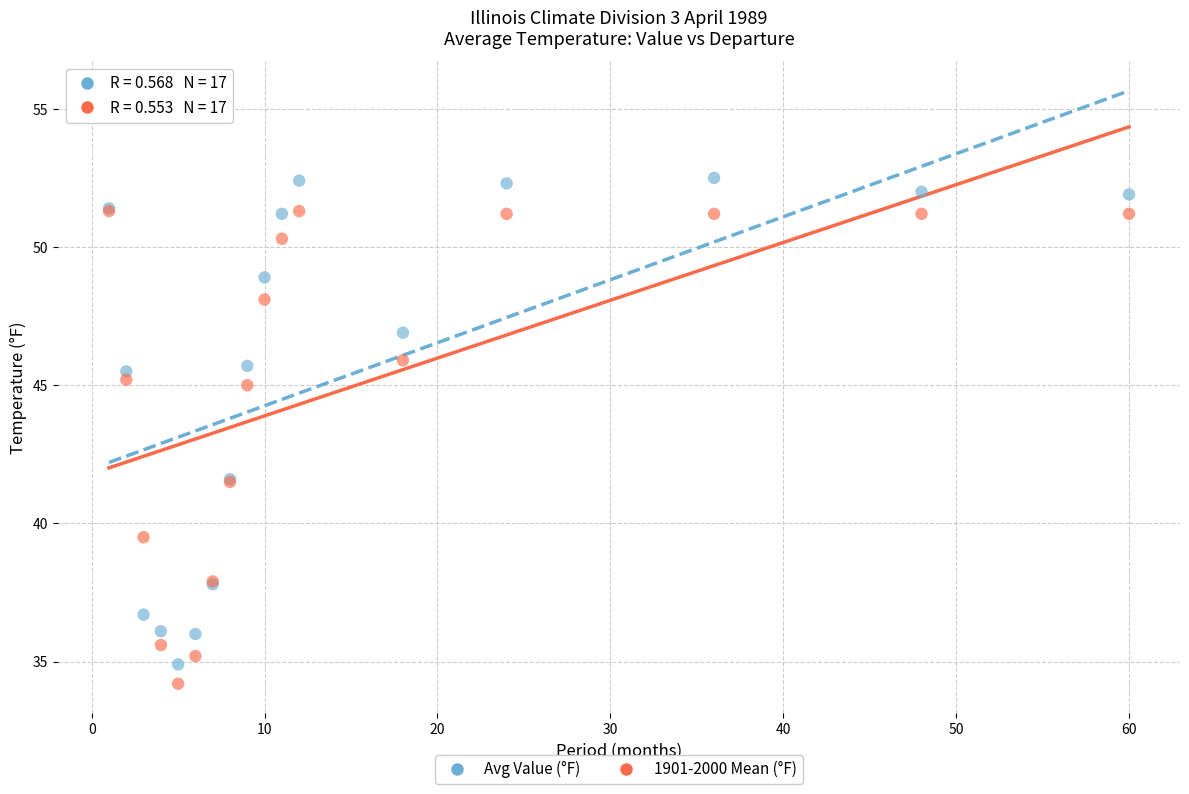

What are all the series names shown in the legend?

Avg Value (°F), 1901-2000 Mean (°F)